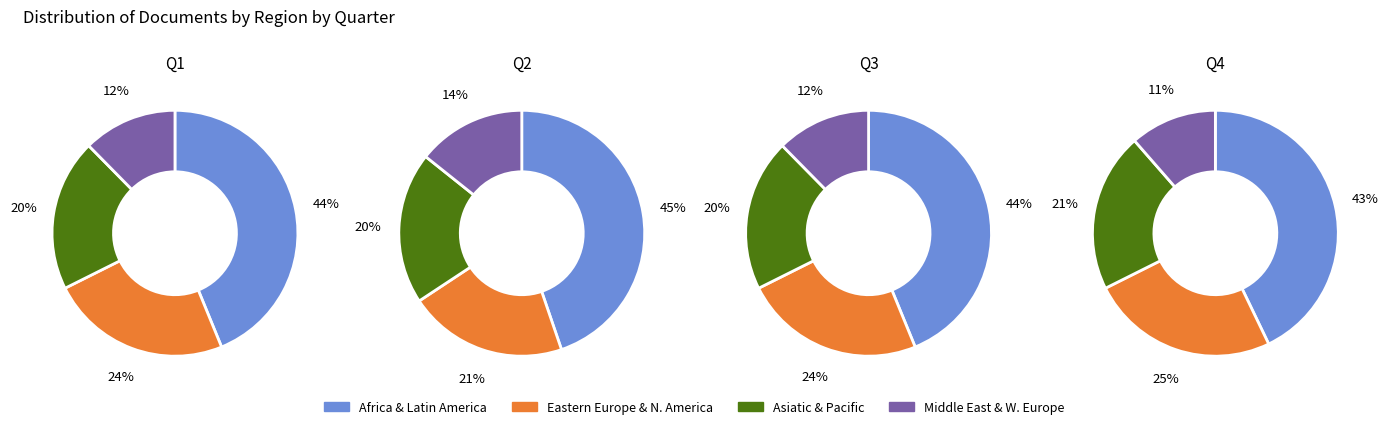

Which category has the biggest portion of the pie?

Africa